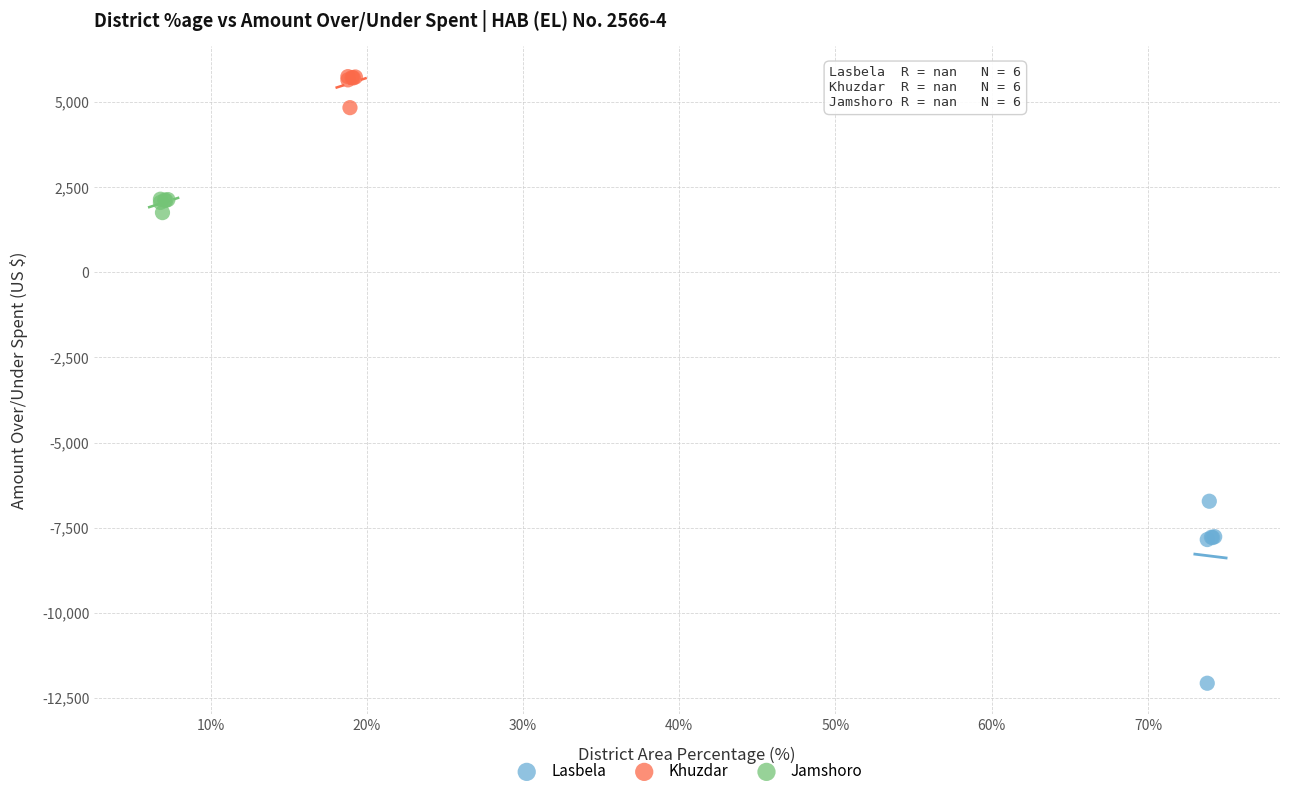

Which series reaches the minimum Y coordinate?

Lasbela